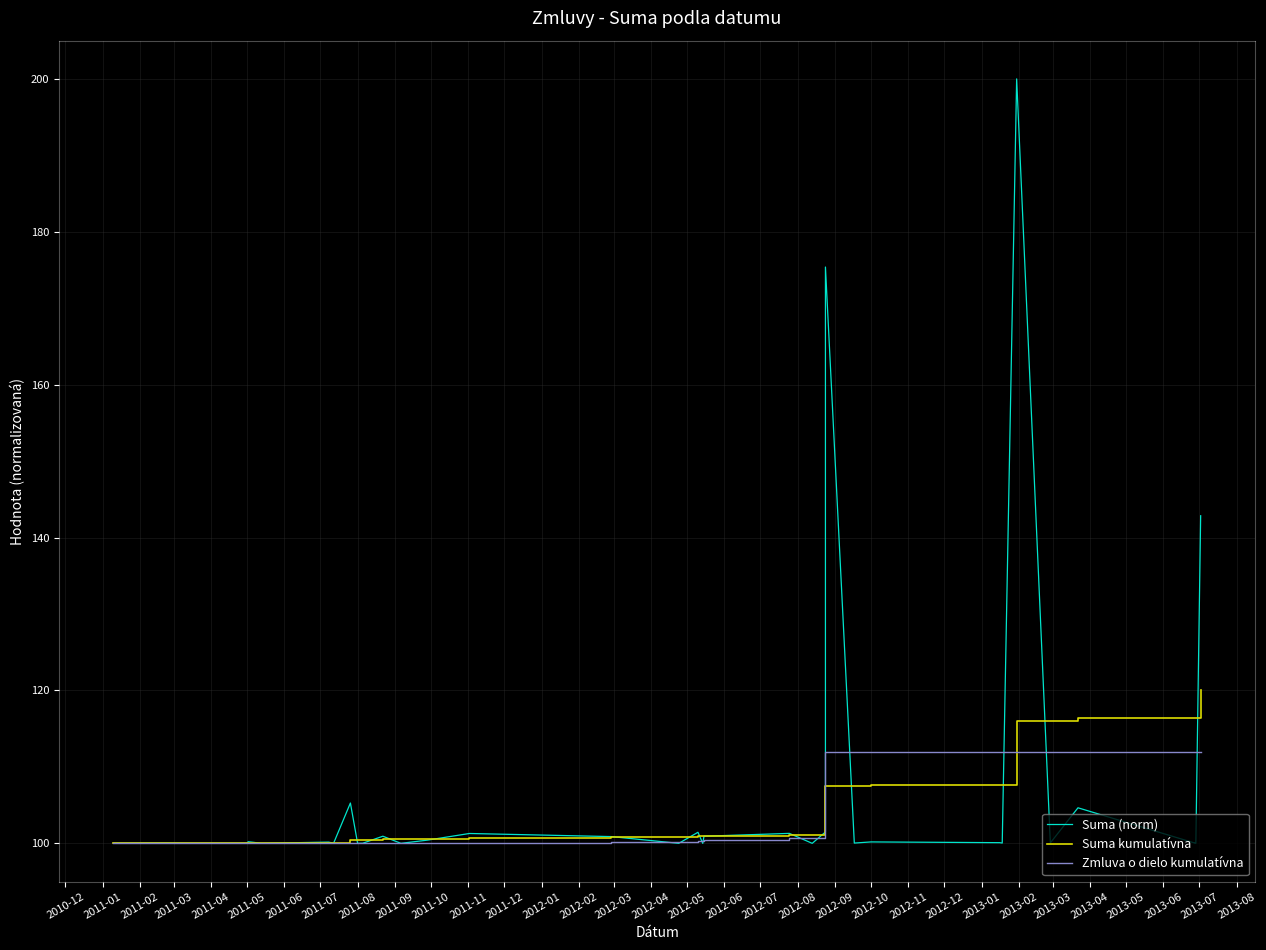

True or false: Suma (norm) has a value of 100.0 at 2011-09.

True